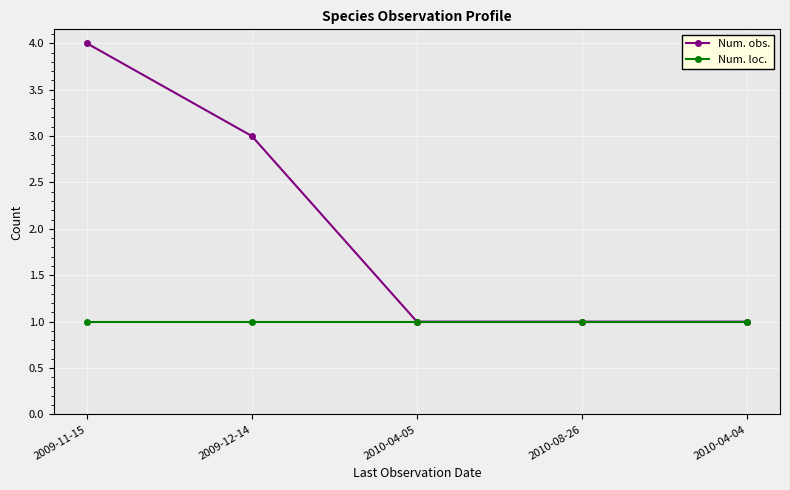

What is the sum of all Num. obs. values?

10